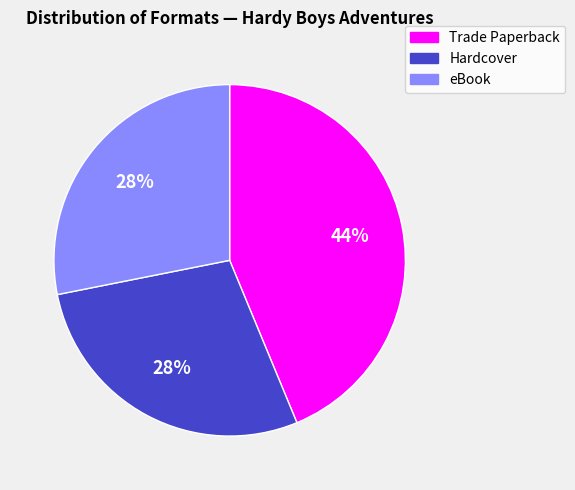

To the nearest percent, what is the difference between the largest and smallest slice percentages?

16%